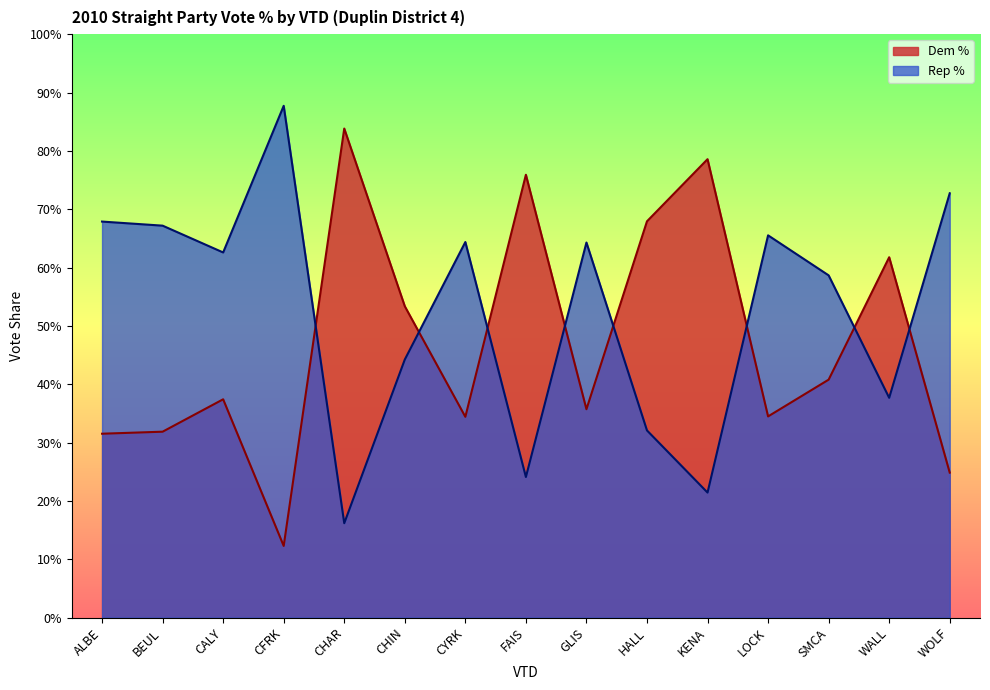

Count the number of categories in the chart.

15